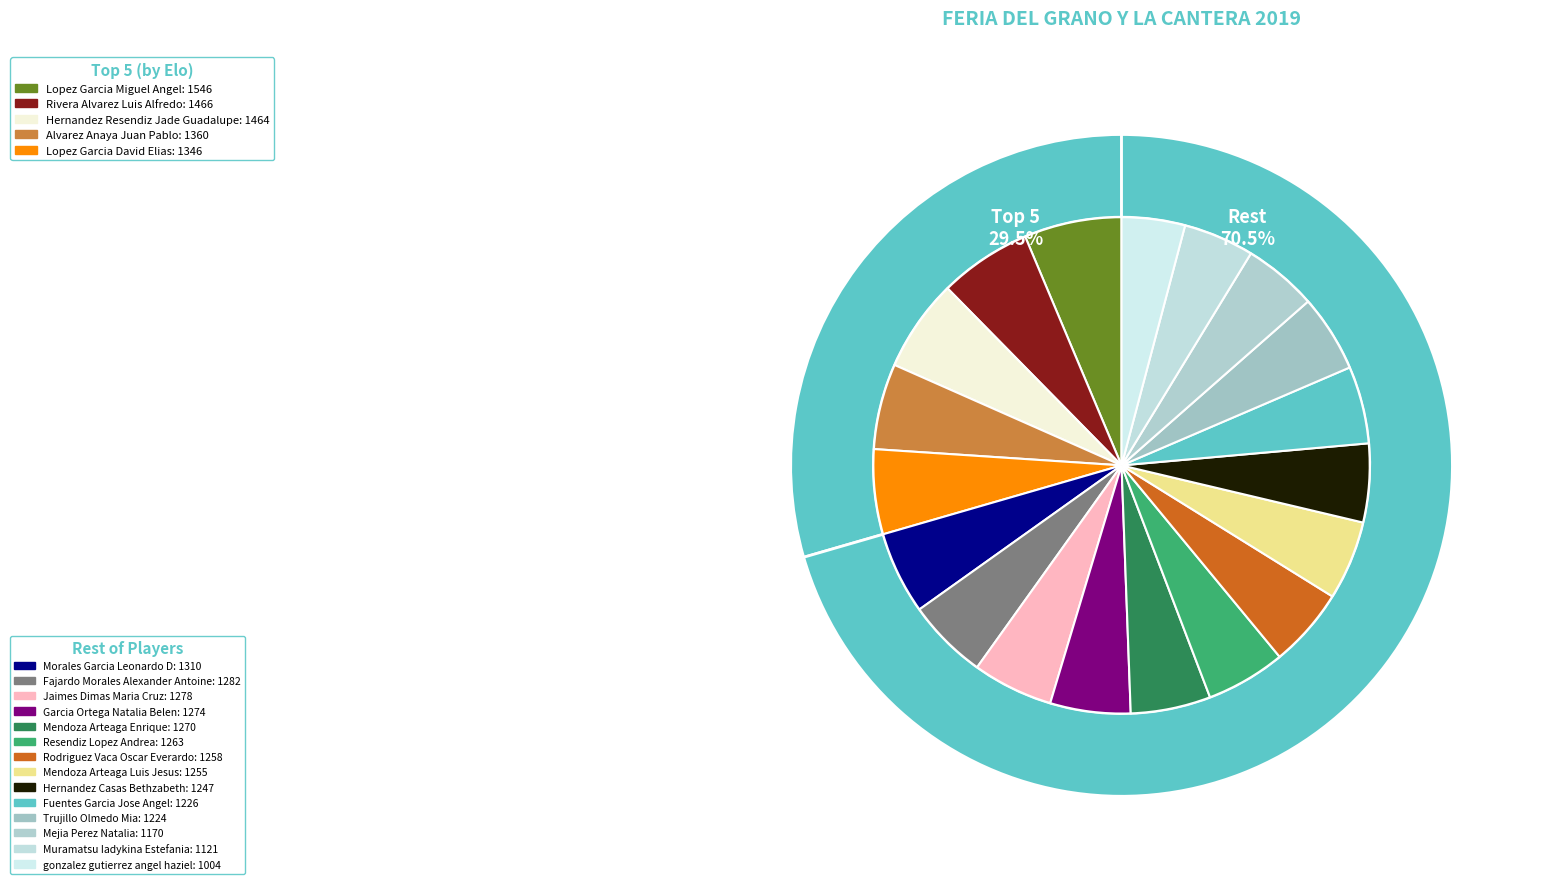

Between Muramatsu Iadykina Estefania and Garcia Ortega Natalia Belen, which is larger?

Garcia Ortega Natalia Belen